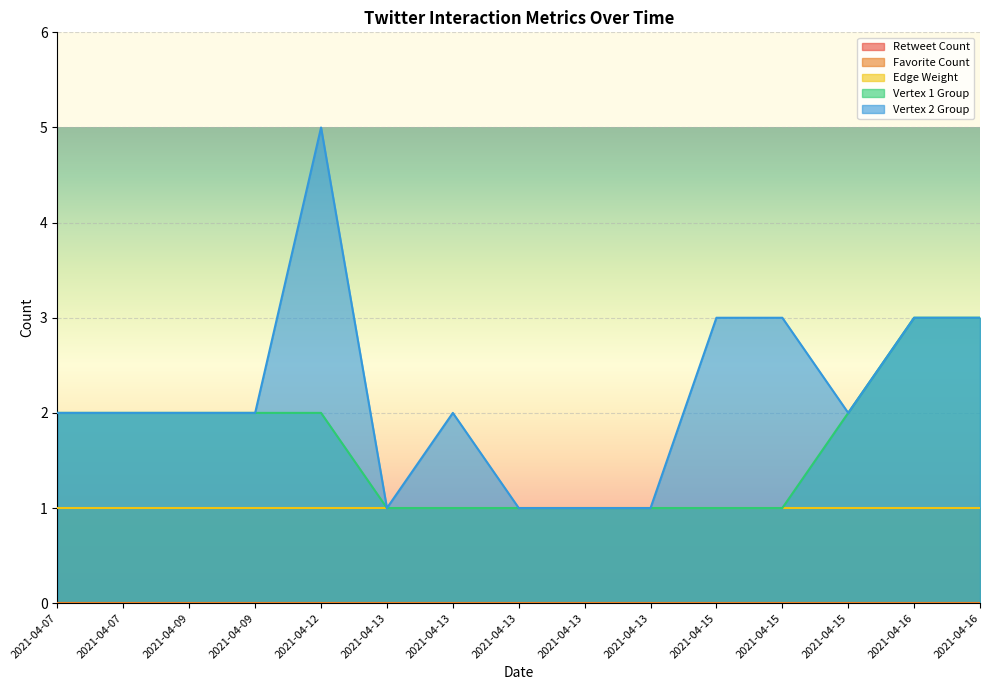

What is the maximum value shown in the chart?

5